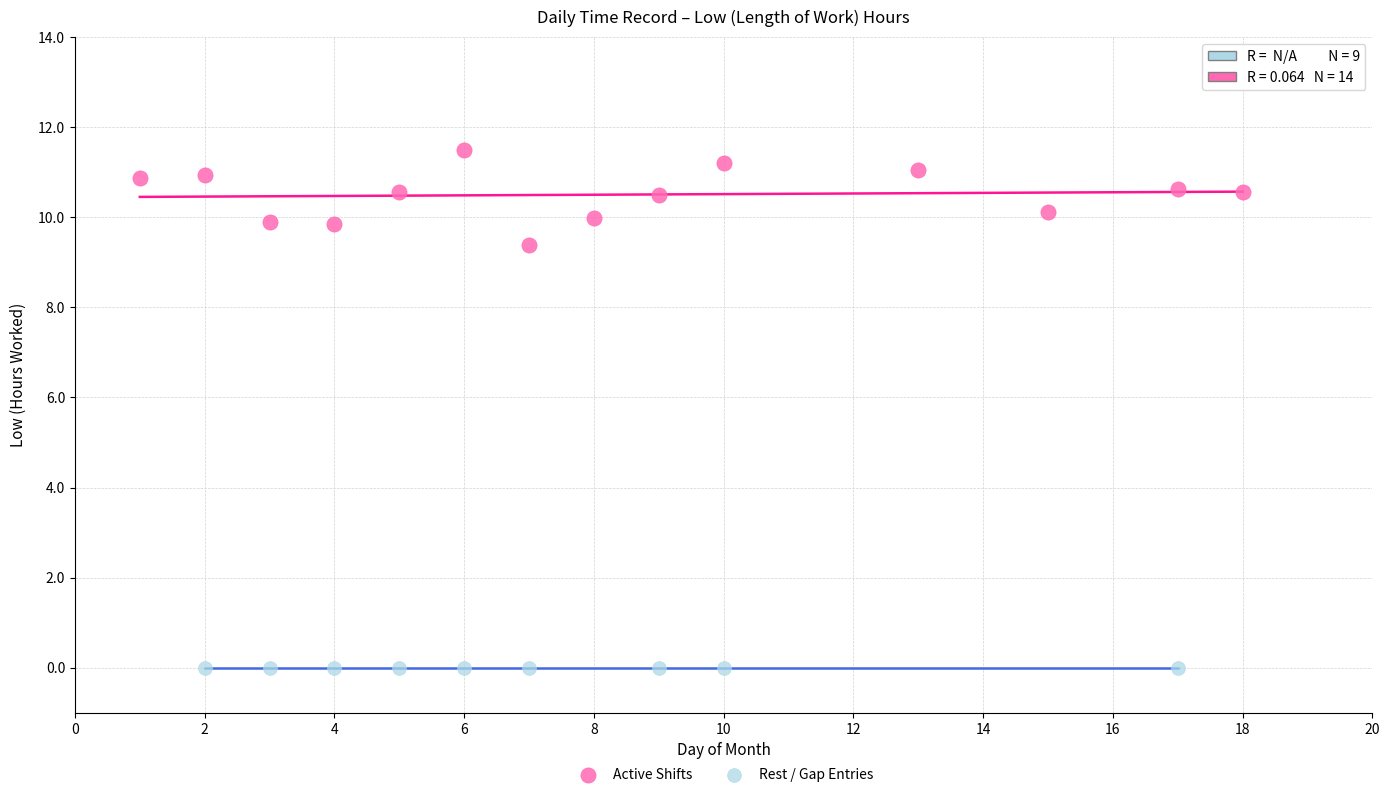

Which series reaches the minimum Y coordinate?

Rest / Gap Entries